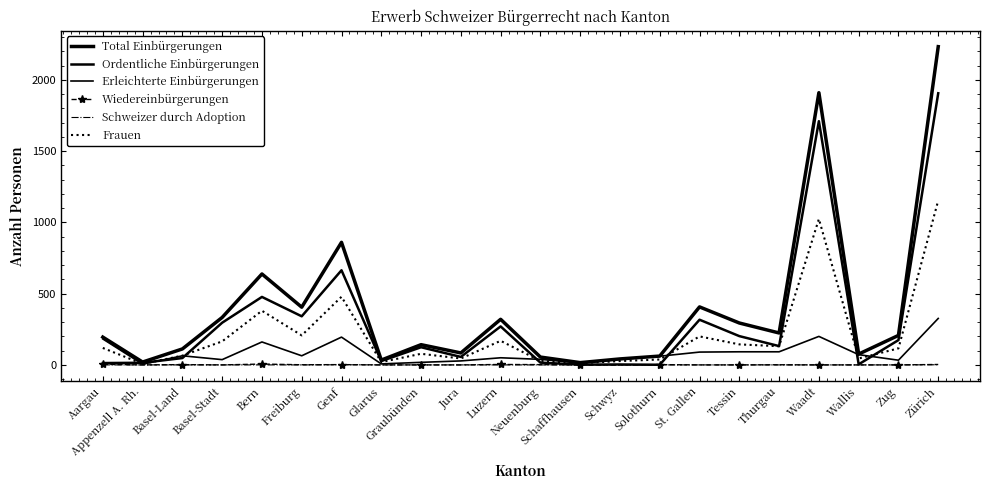

Between Glarus and Freiburg, which is larger?

Freiburg